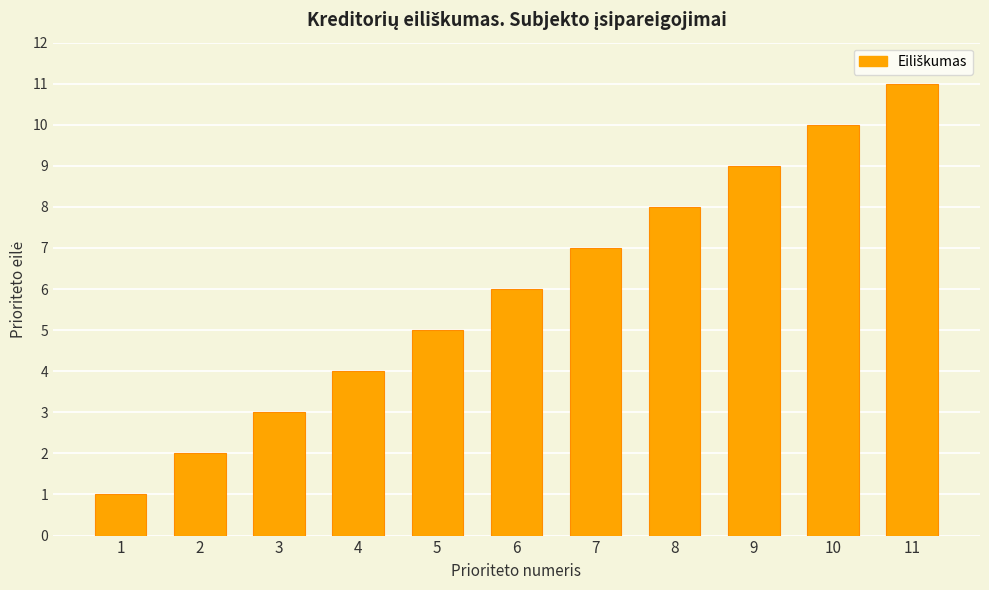

Which label corresponds to the largest value in the chart?

11